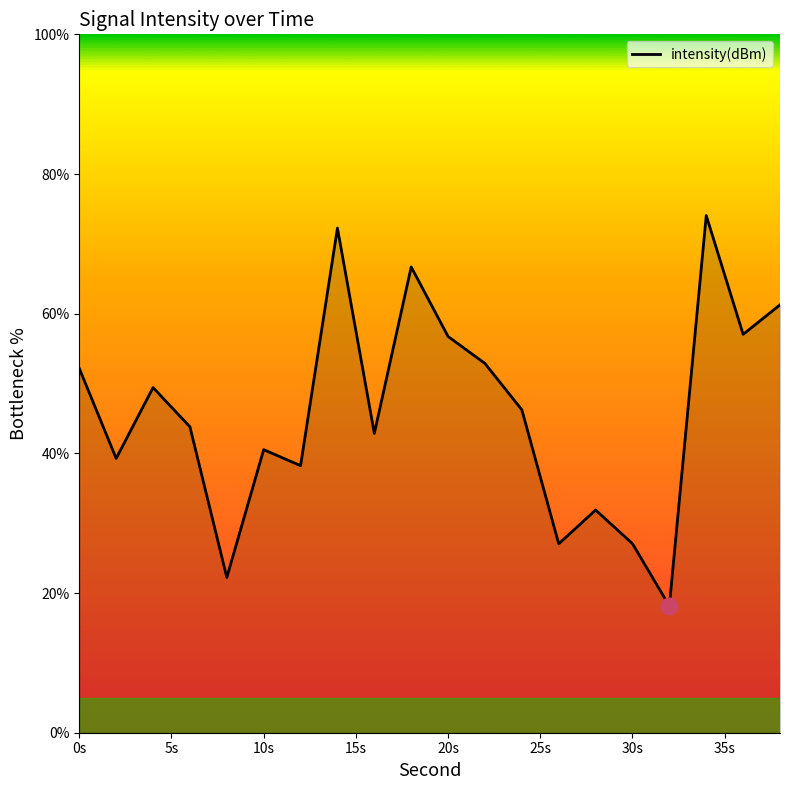

What is the difference between the maximum and minimum values?

55.9